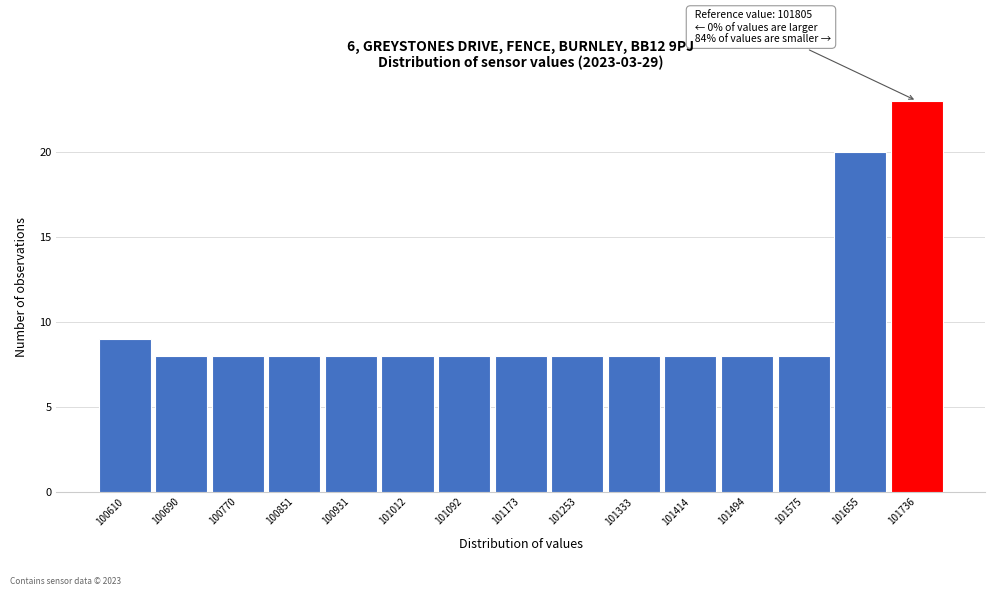

Reading right to left, what are all the values shown in this chart?

23	20	8	8	8	8	8	8	8	8	8	8	8	8	9